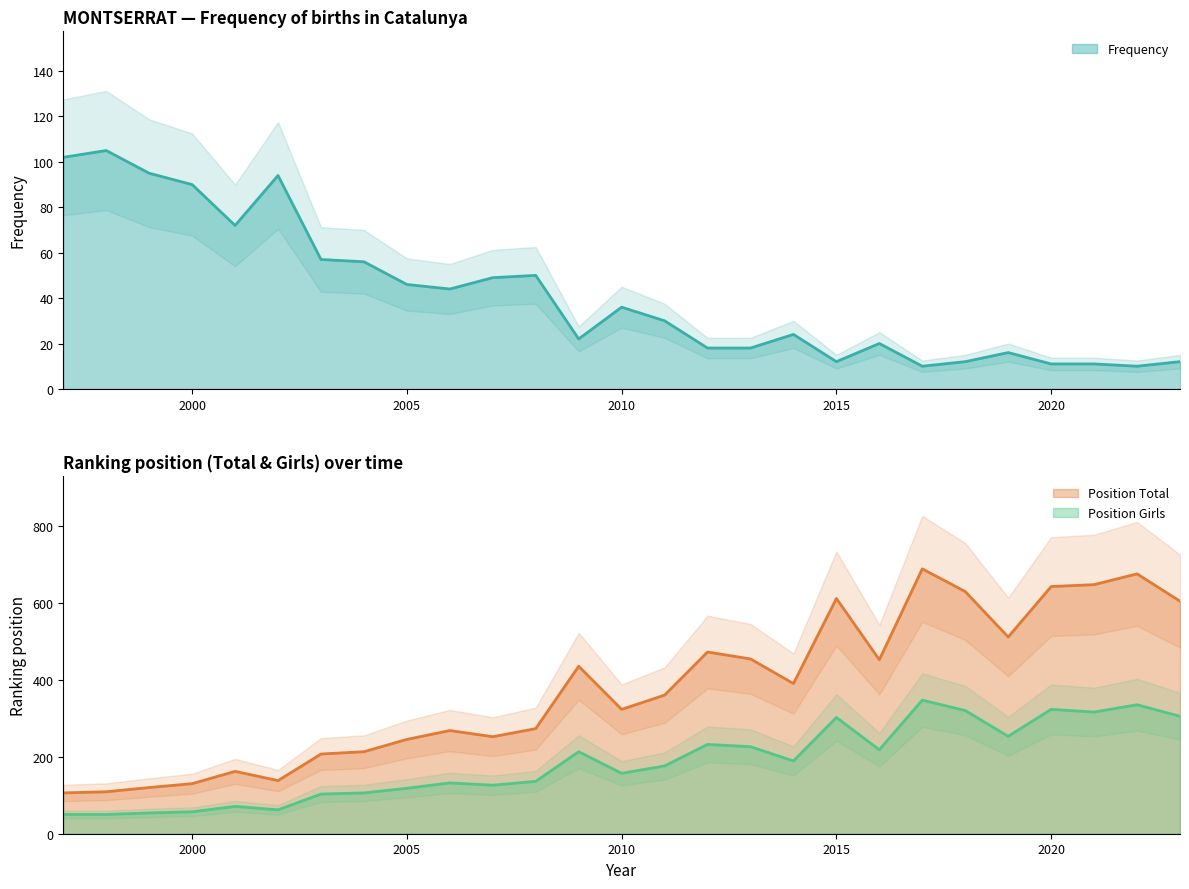

Which series has the largest range (max minus min)?

Position Total